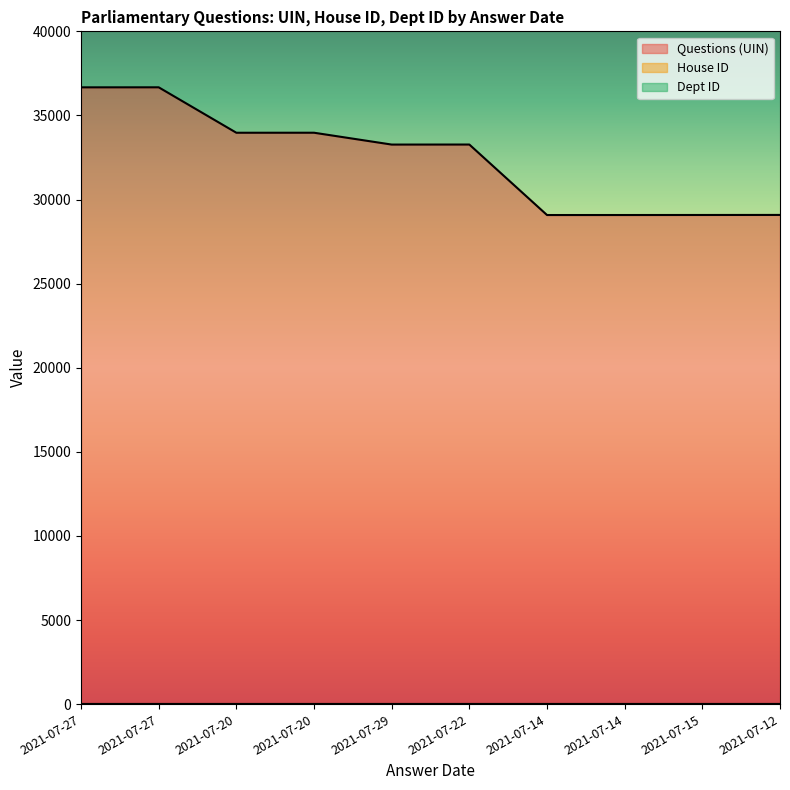

Is the value of House ID at 2021-07-20 greater than the value of Dept ID at 2021-07-27?

No